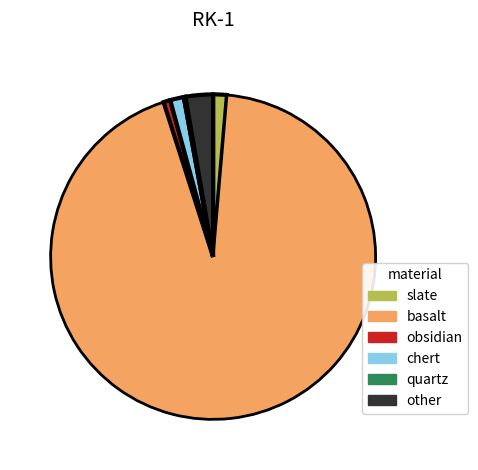

Does basalt represent more than half of the total?

Yes